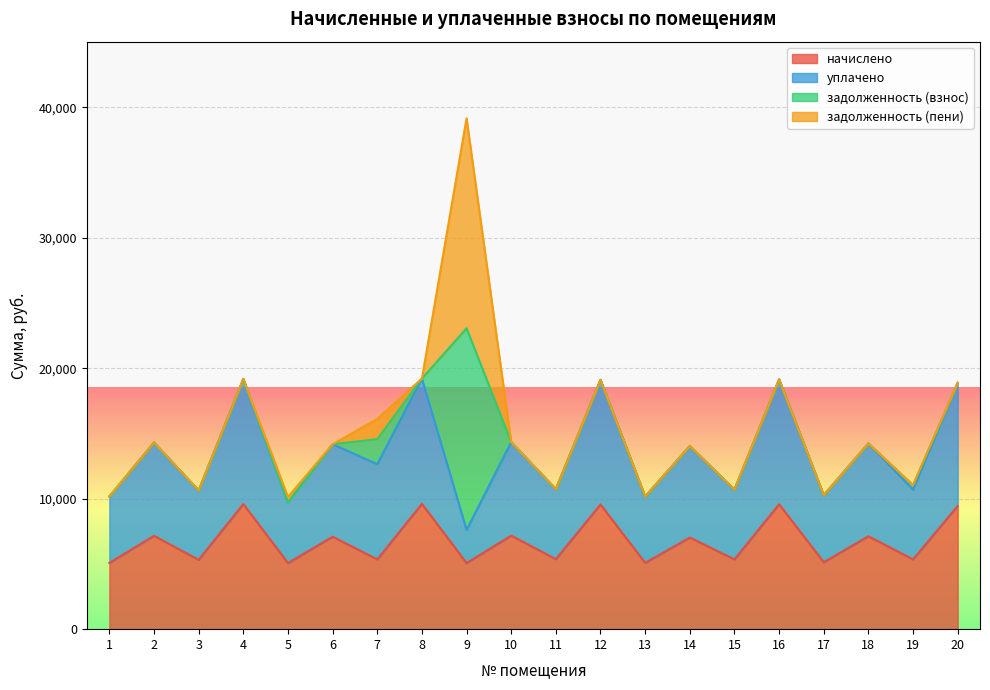

At which label is начислено closest to 7336?

10